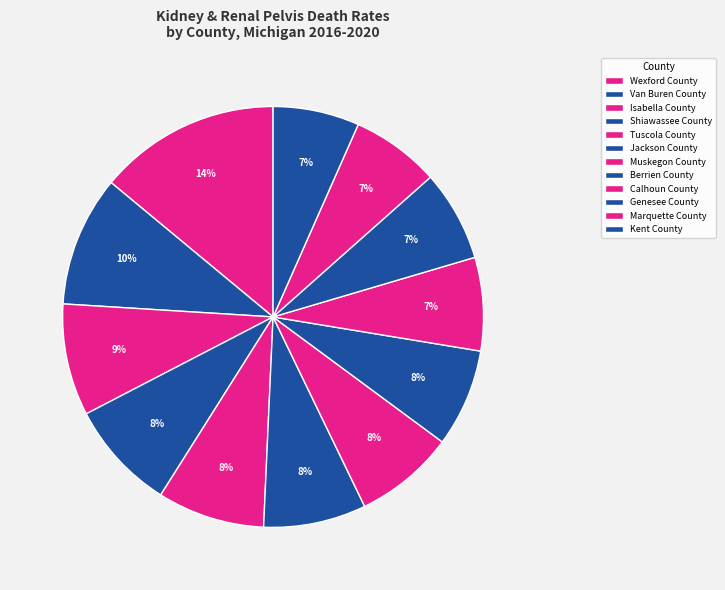

How many slices are in this pie chart?

12